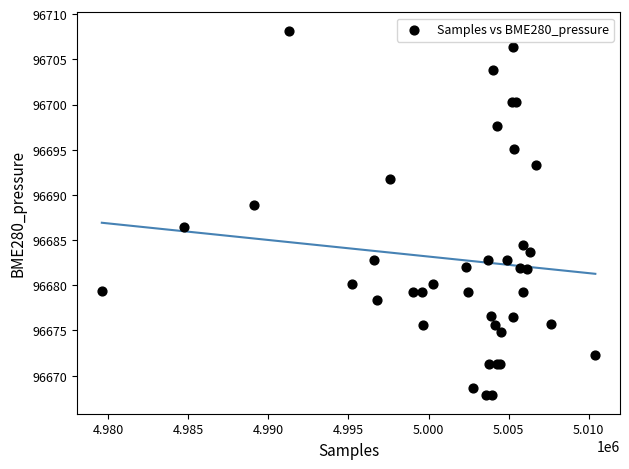

What Y value in the scatter plot is closest to 96688?

96688.9